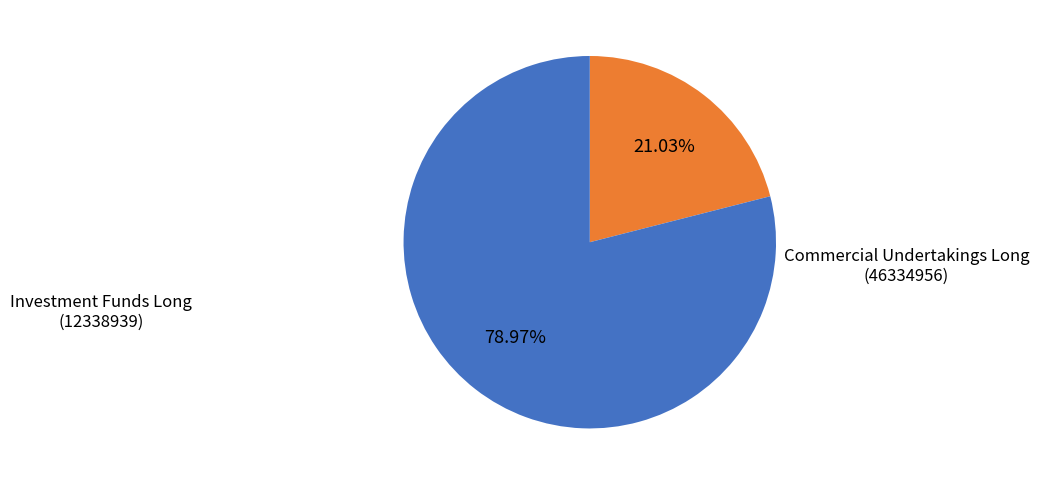

Which category has the smallest portion of the pie?

Investment Funds Long